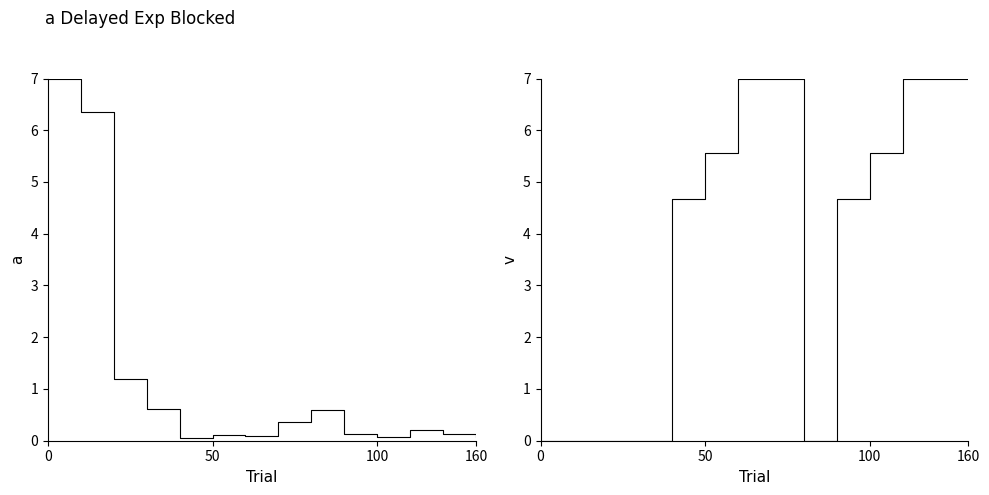

Rank the series by their maximum value, from lowest to highest.

ESTEUR, RATEUR